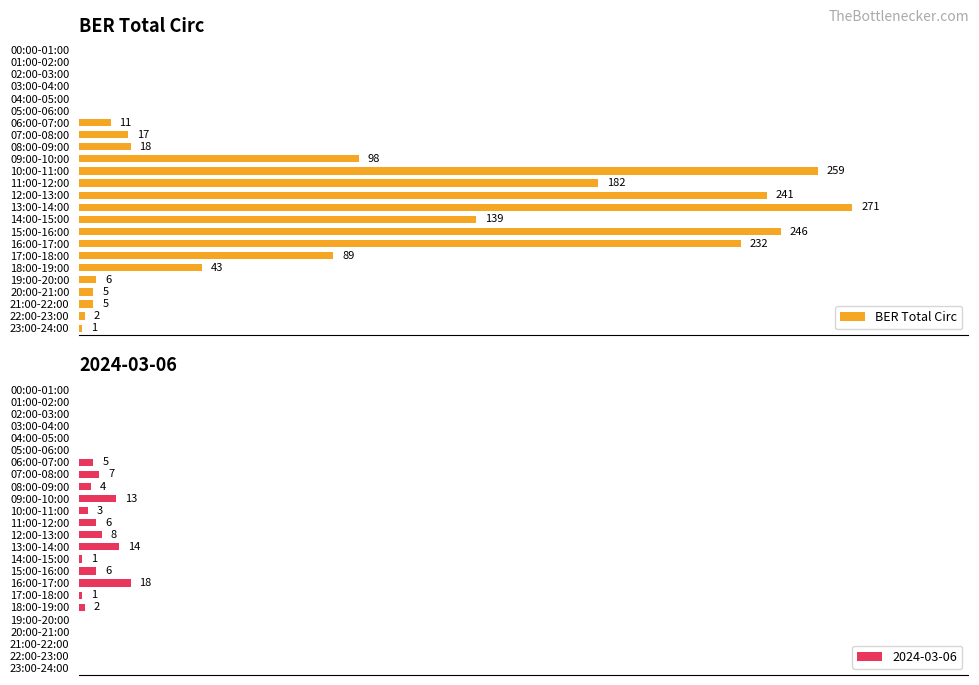

Reading left to right, transcribe all the data shown in this chart.

0	0	0	0	0	0	11	17	18	98	259	182	241	271	139	246	232	89	43	6	5	5	2	1